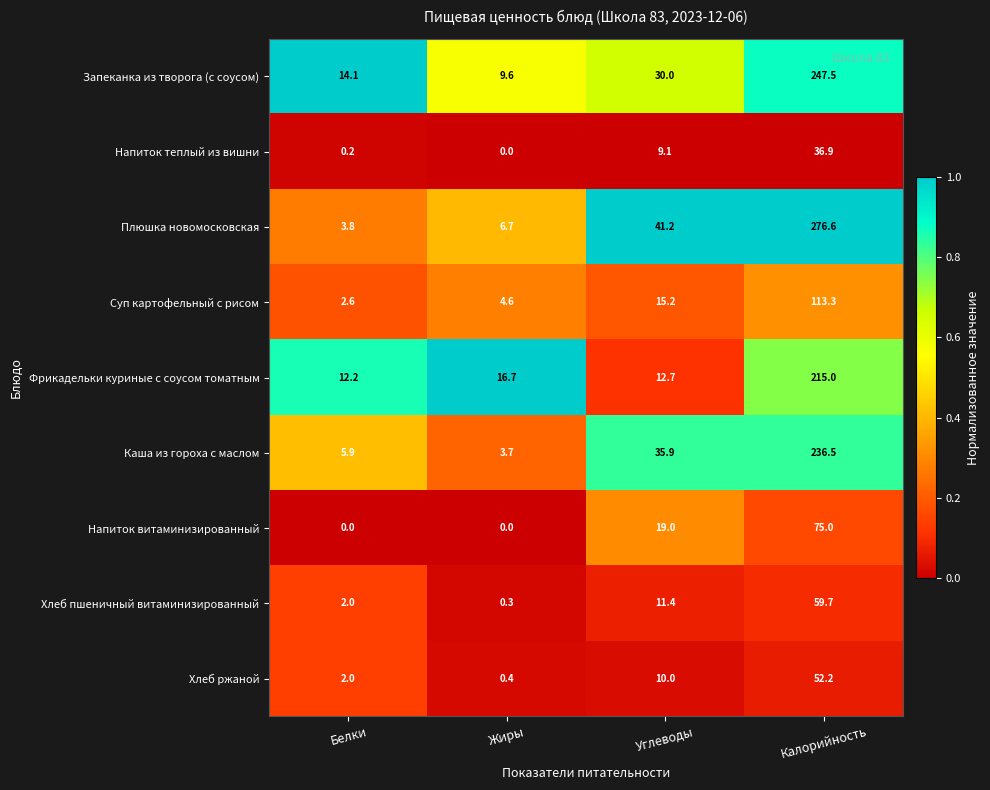

True or false: Напиток витаминизированный has a value of 10.4 at Углеводы.

False